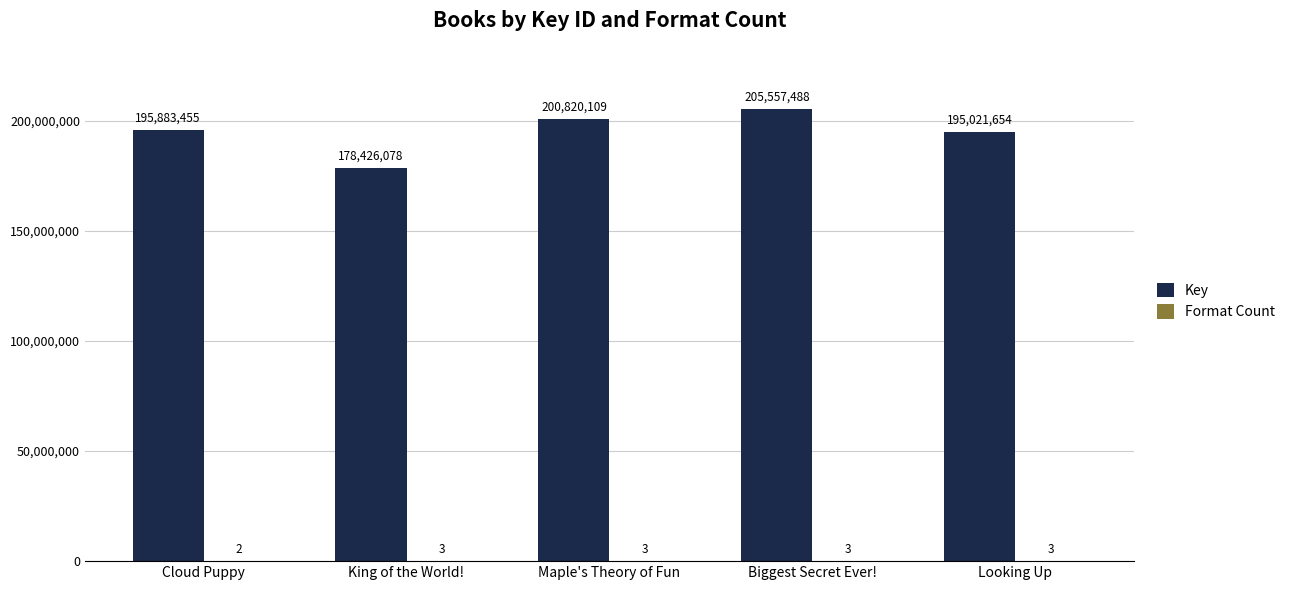

The value of Key at Looking Up is 195021654. True or false?

True